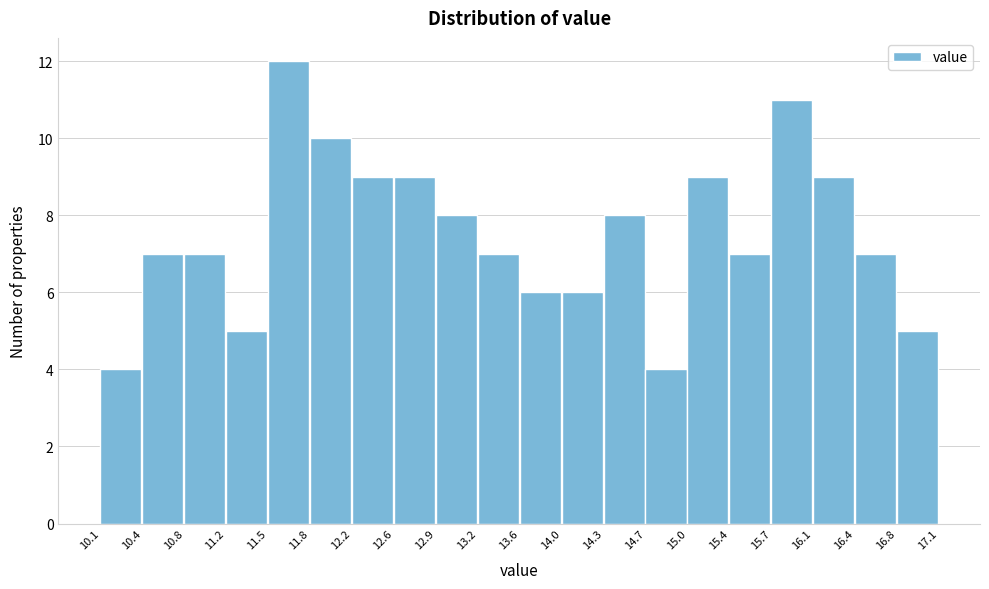

Reading left to right, transcribe this chart: for each bar, give the range it covers on the x-axis and its height. The values are not printed on the chart, so give them approximately, as read against the axis.

10.1 to 10.4: 4
10.4 to 10.8: 7
10.8 to 11.2: 7
11.2 to 11.5: 5
11.5 to 11.8: 12
11.8 to 12.2: 10
12.2 to 12.6: 9
12.6 to 12.9: 9
12.9 to 13.2: 8
13.2 to 13.6: 7
13.6 to 14.0: 6
14.0 to 14.3: 6
14.3 to 14.7: 8
14.7 to 15.0: 4
15.0 to 15.4: 9
15.4 to 15.7: 7
15.7 to 16.1: 11
16.1 to 16.4: 9
16.4 to 16.8: 7
16.8 to 17.1: 5